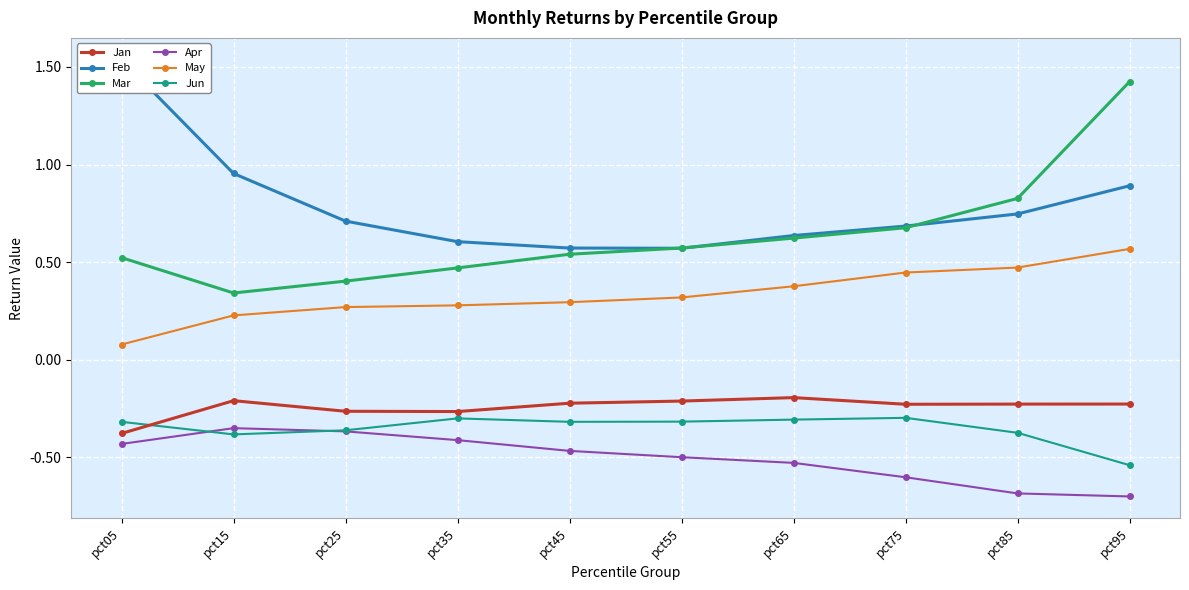

What is the average value of the May series?

0.3